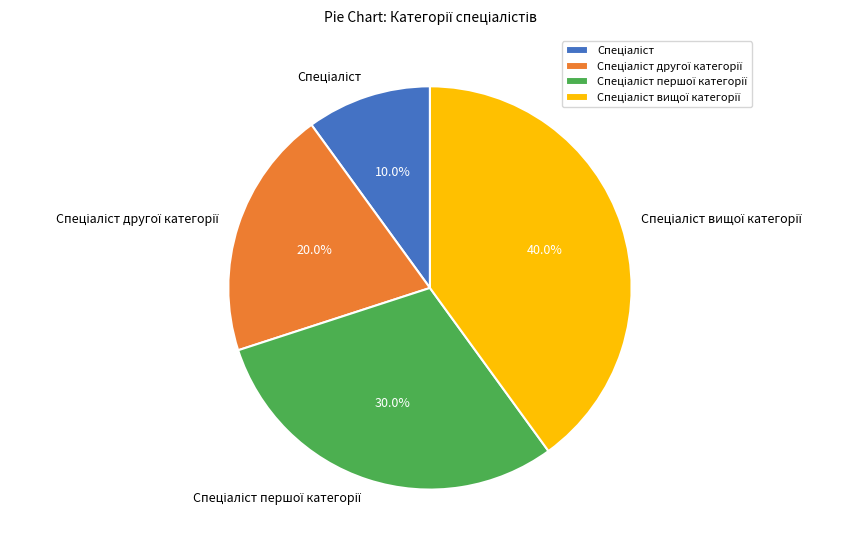

How many slices are in this pie chart?

4